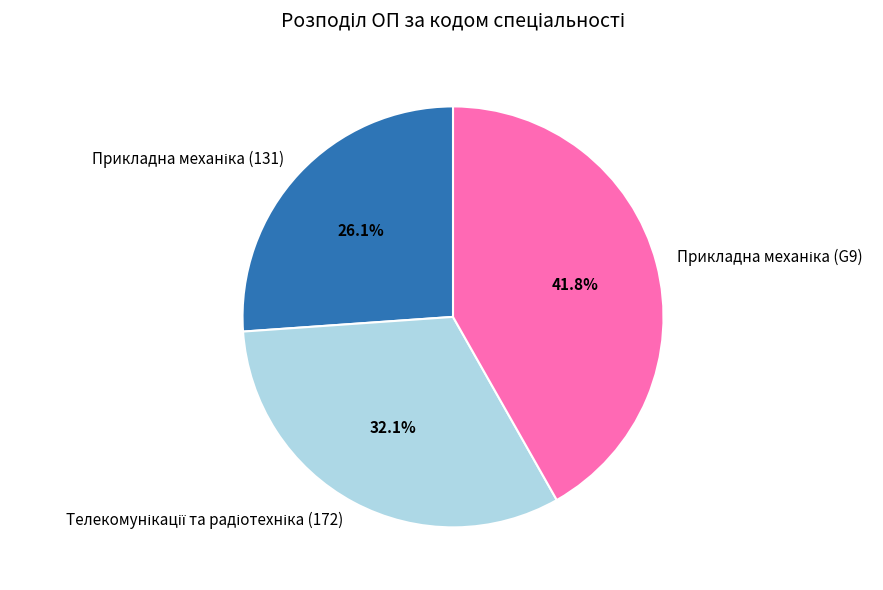

Does any single category account for the majority?

No